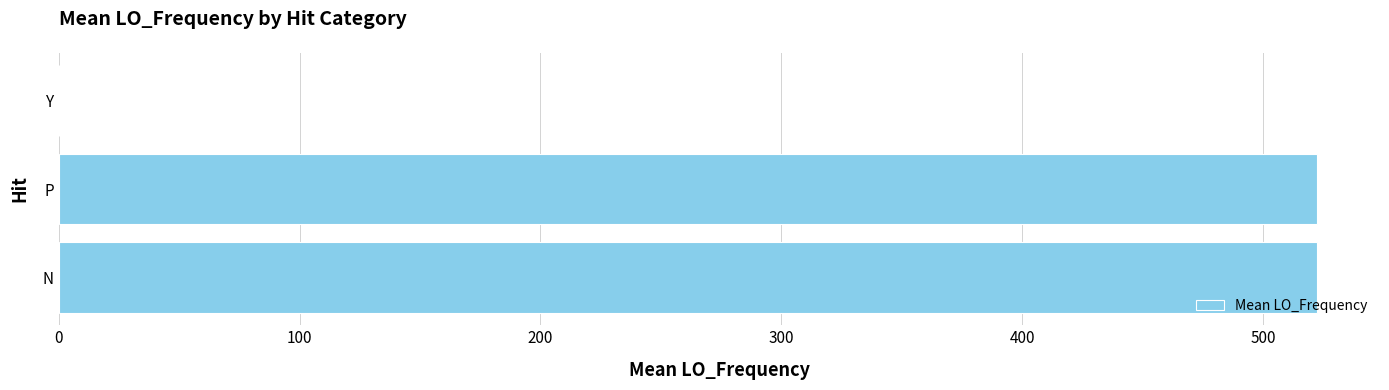

What is the maximum value shown in the chart?

522.5